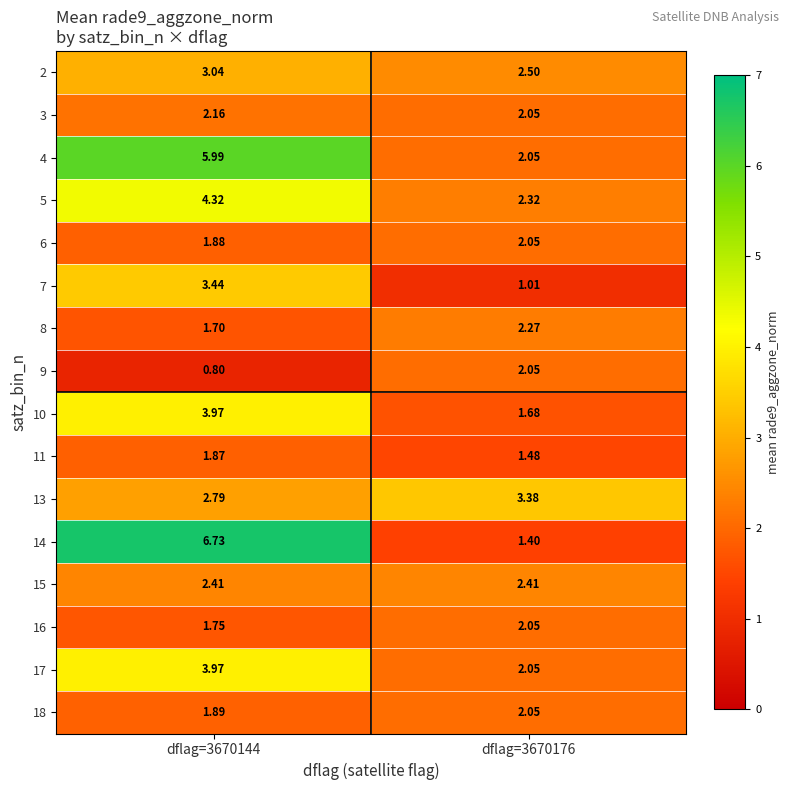

Is the value of 5 at dflag=3670176 greater than the value of 7 at dflag=3670176?

Yes